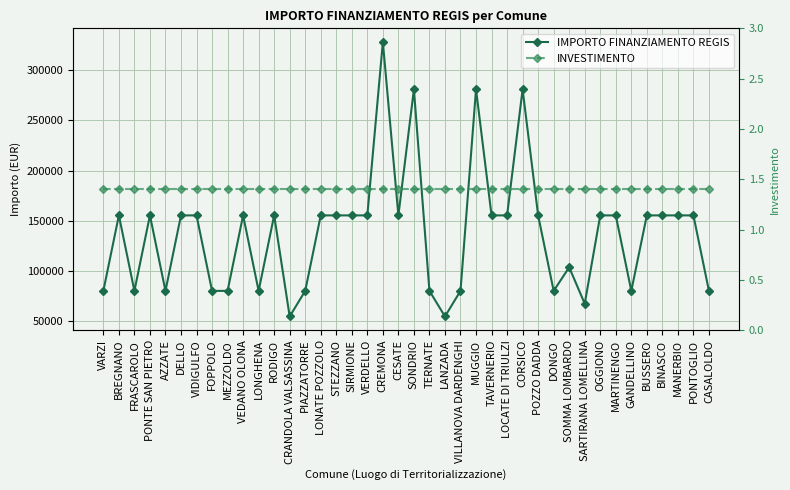

Reading right to left, list all the values displayed in this chart.

IMPORTO FINANZIAMENTO REGIS: 79922.0	155234.0	155234.0	155234.0	155234.0	79922.0	155234.0	155234.0	67167.0	103444.0	79922.0	155234.0	280932.0	155234.0	155234.0	280932.0	79922.0	54412.0	79922.0	280932.0	155234.0	328160.0	155234.0	155234.0	155234.0	155234.0	79922.0	54412.0	155234.0	79922.0	155234.0	79922.0	79922.0	155234.0	155234.0	79922.0	155234.0	79922.0	155234.0	79922.0
INVESTIMENTO: 1.4	1.4	1.4	1.4	1.4	1.4	1.4	1.4	1.4	1.4	1.4	1.4	1.4	1.4	1.4	1.4	1.4	1.4	1.4	1.4	1.4	1.4	1.4	1.4	1.4	1.4	1.4	1.4	1.4	1.4	1.4	1.4	1.4	1.4	1.4	1.4	1.4	1.4	1.4	1.4